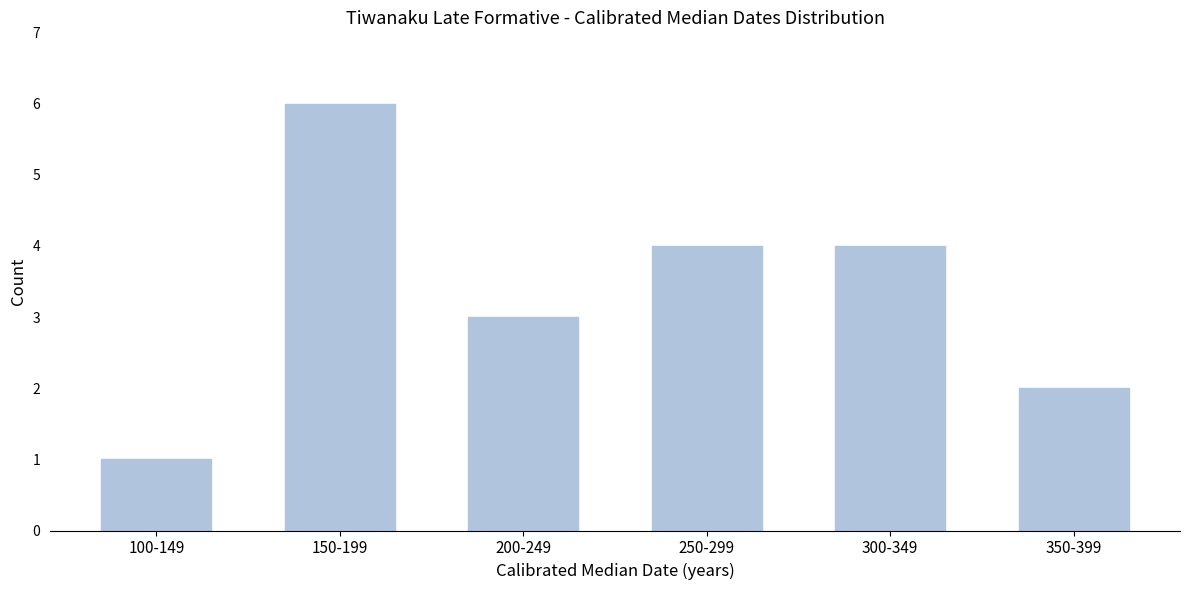

Reading right to left, transcribe all the data shown in this chart.

350-399=2	300-349=4	250-299=4	200-249=3	150-199=6	100-149=1